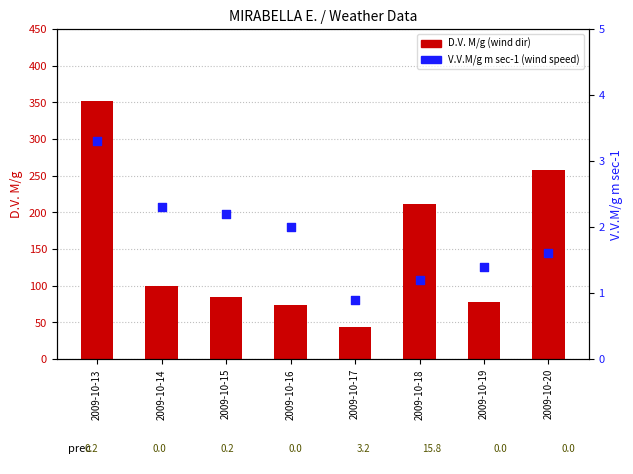

Which series contains the lowest Y value?

V.V.M/g m sec-1